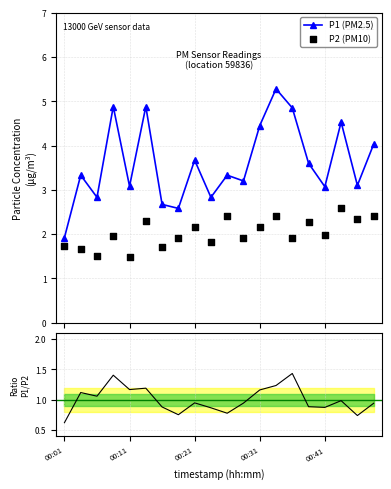

What is the maximum value for P1 (PM2.5)?

5.3